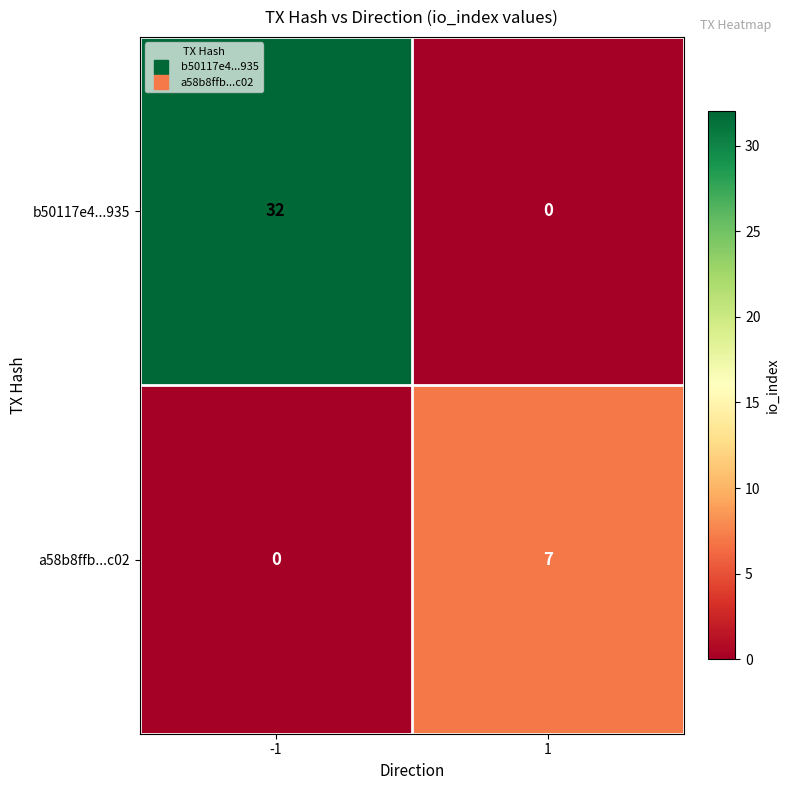

Reading left to right, what are all the values shown in this chart?

b50117e4...935: 32	0
a58b8ffb...c02: 0	7